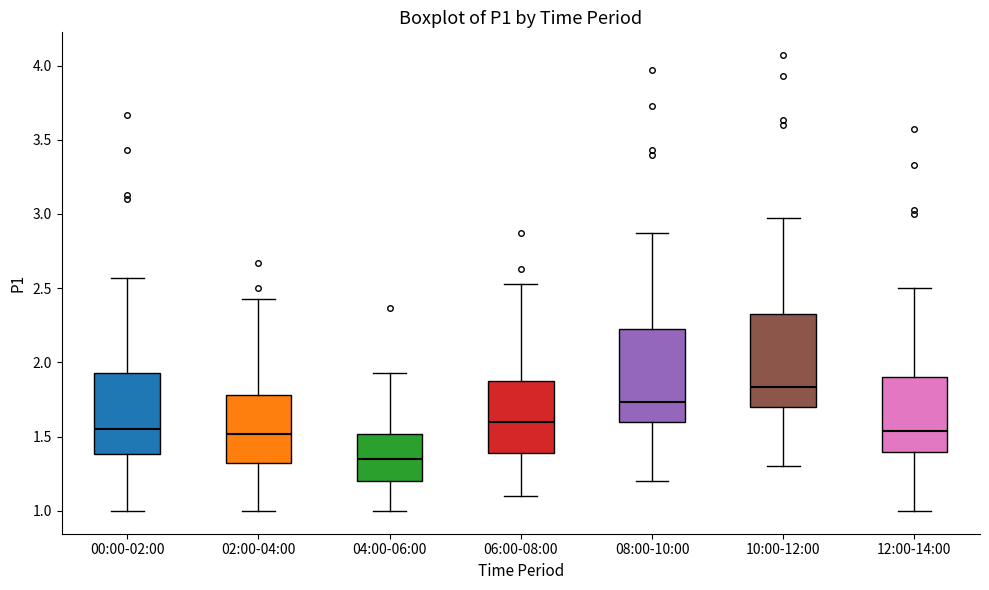

Reading left to right, transcribe this box plot: for each box, give where its median line is, the range the box spans, and where its two whiskers end, as read against the y-axis. The values are not printed on the chart, so give them approximately, as read against the axis.

00:00-02:00: median 1.55, box 1.40 to 1.95, whiskers 1.00 to 2.55
02:00-04:00: median 1.50, box 1.30 to 1.80, whiskers 1.00 to 2.45
04:00-06:00: median 1.35, box 1.20 to 1.50, whiskers 1.00 to 1.95
06:00-08:00: median 1.60, box 1.40 to 1.90, whiskers 1.10 to 2.55
08:00-10:00: median 1.75, box 1.60 to 2.25, whiskers 1.20 to 2.85
10:00-12:00: median 1.85, box 1.70 to 2.35, whiskers 1.30 to 2.95
12:00-14:00: median 1.55, box 1.40 to 1.90, whiskers 1.00 to 2.50